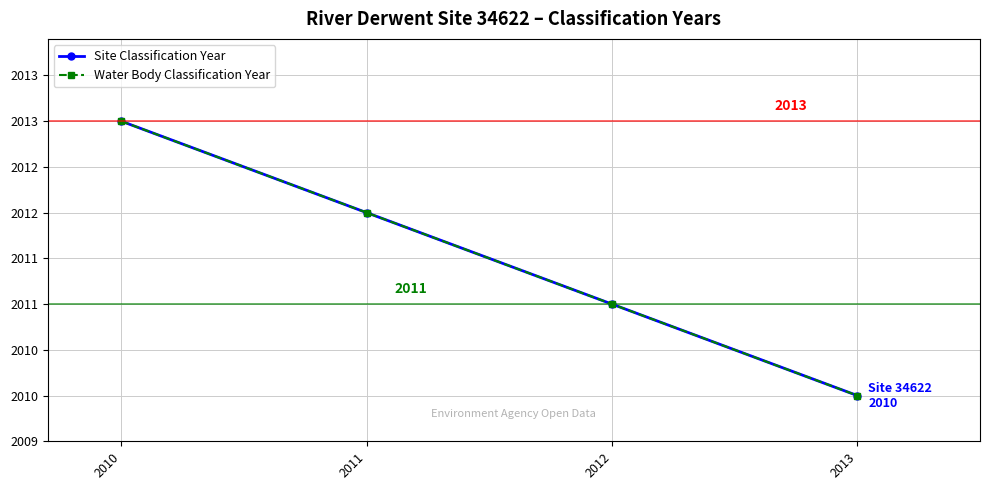

What is the total value across all series at 2013?

4020